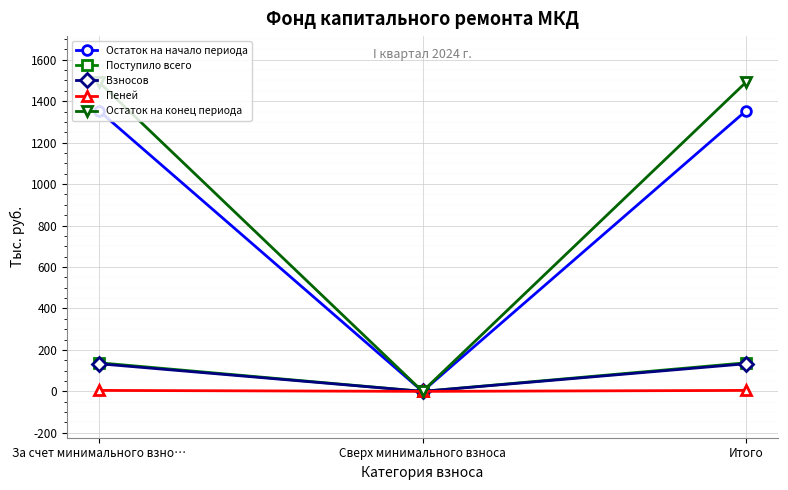

What is the label of the 1st point from the right?

Итого